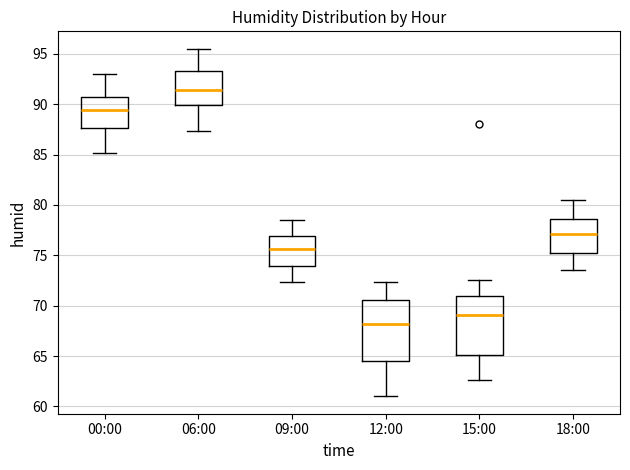

Reading left to right, read every box against the y-axis: the position of its median line, the range the box covers, and the ends of its whiskers. The values are not printed on the chart, so give them approximately, as read against the axis.

00:00: median 89.5, box 87.5 to 90.5, whiskers 85.0 to 93.0
06:00: median 91.5, box 90.0 to 93.5, whiskers 87.5 to 95.5
09:00: median 75.5, box 74.0 to 77.0, whiskers 72.5 to 78.5
12:00: median 68.0, box 64.5 to 70.5, whiskers 61.0 to 72.5
15:00: median 69.0, box 65.0 to 71.0, whiskers 62.5 to 72.5
18:00: median 77.0, box 75.5 to 78.5, whiskers 73.5 to 80.5